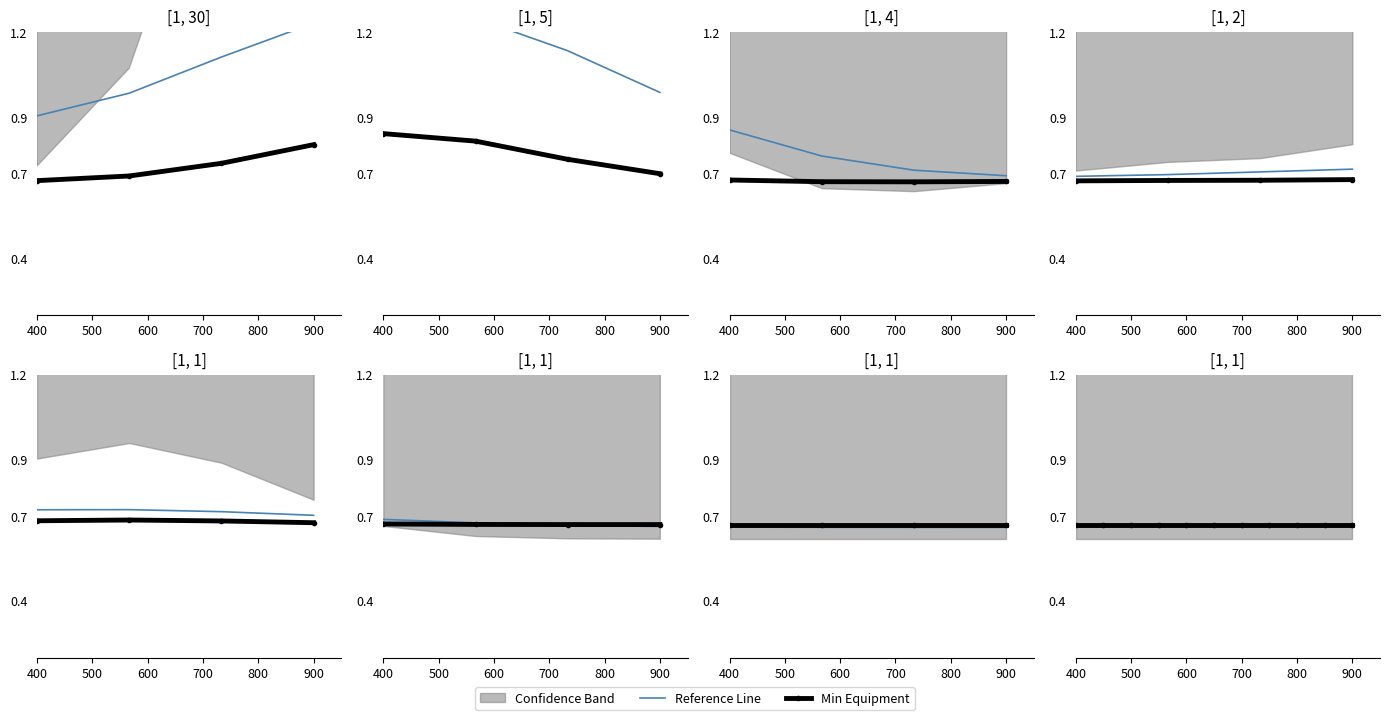

At which category is the sum across all series the highest?

400